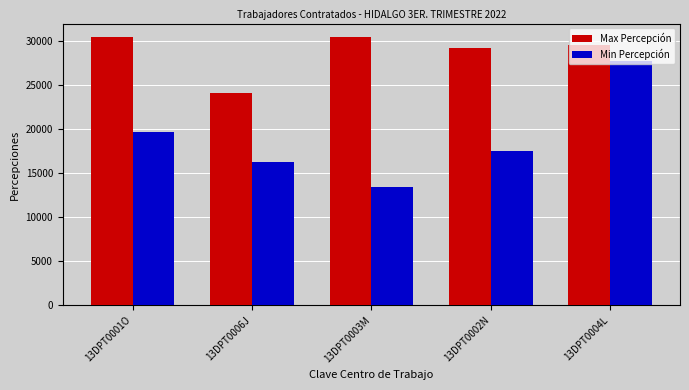

Rank the series at 13DPT0002N from lowest to highest value.

Min Percepción, Max Percepción